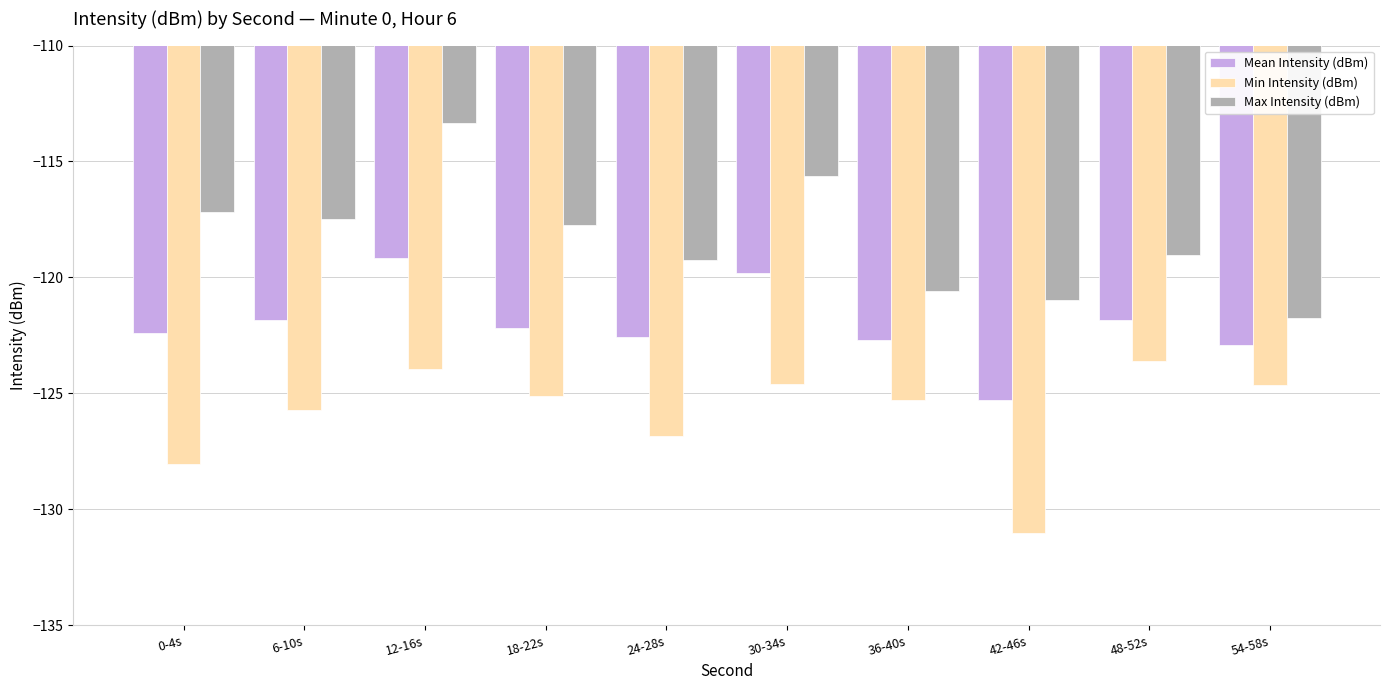

What is the difference between the second highest and second lowest values in the Min Intensity (dBm) series?

4.1